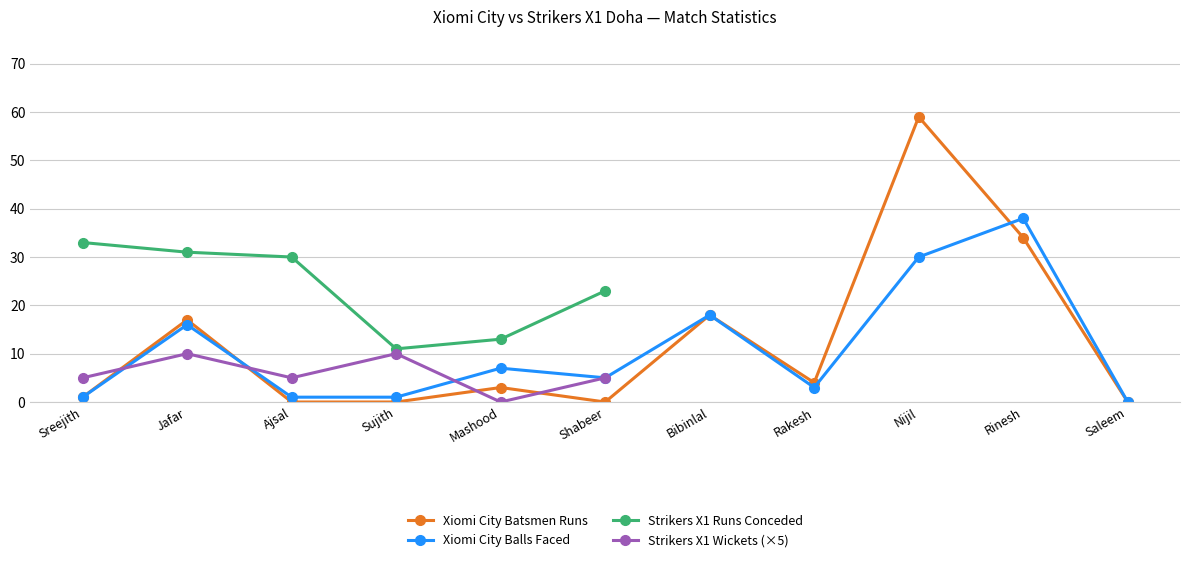

How many categories are shown in the chart?

11